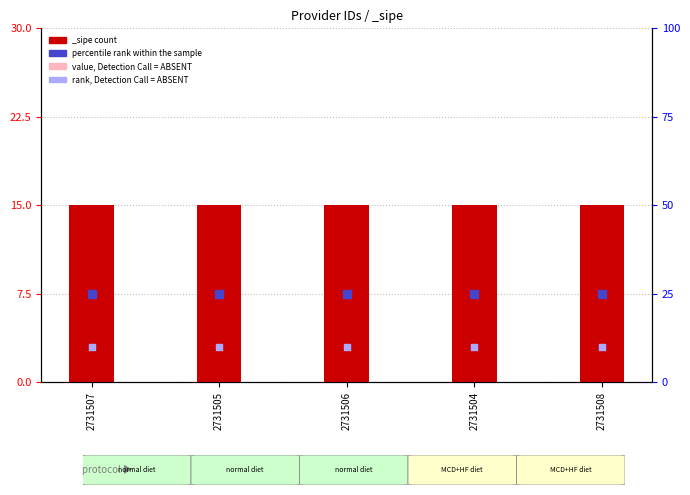

At how many categories does at least one series exceed 11?

5